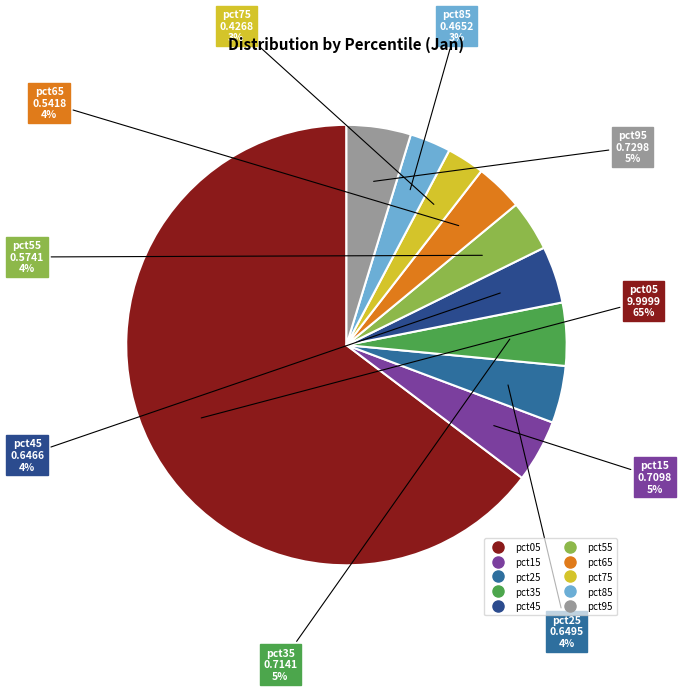

Count the number of slices in the pie.

10